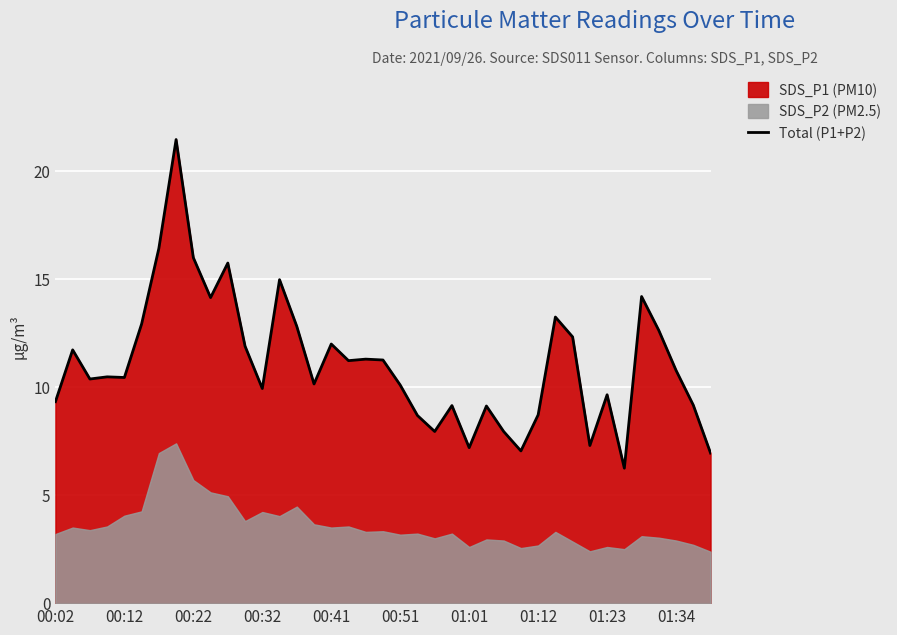

What is the maximum value for Total (P1+P2)?

21.5